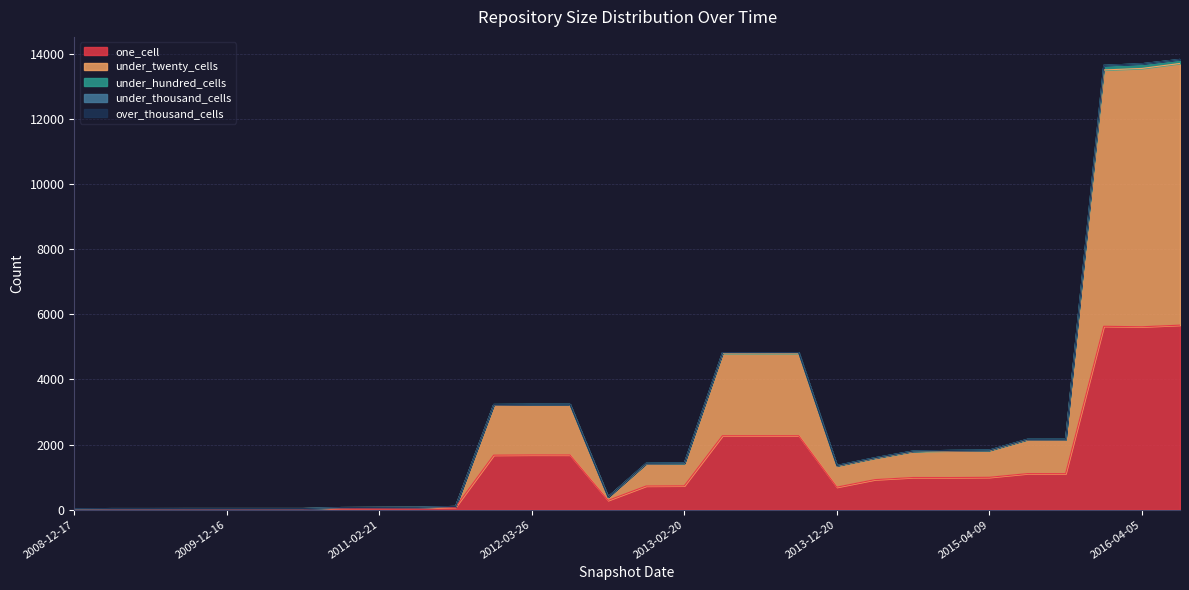

Between 2010-11-17 and 2013-05-21, which is larger?

2013-05-21